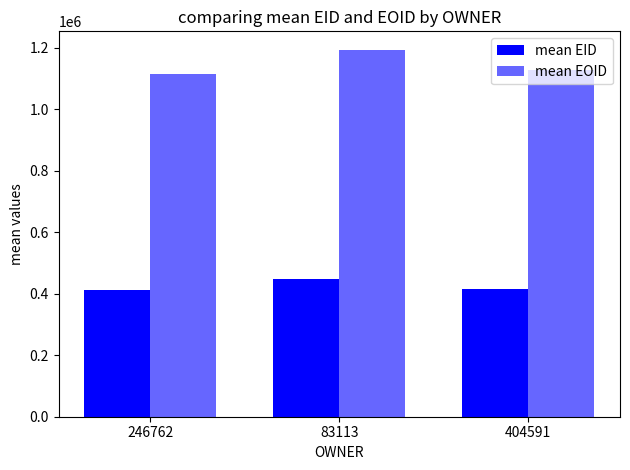

At how many categories does at least one series exceed 856800?

3